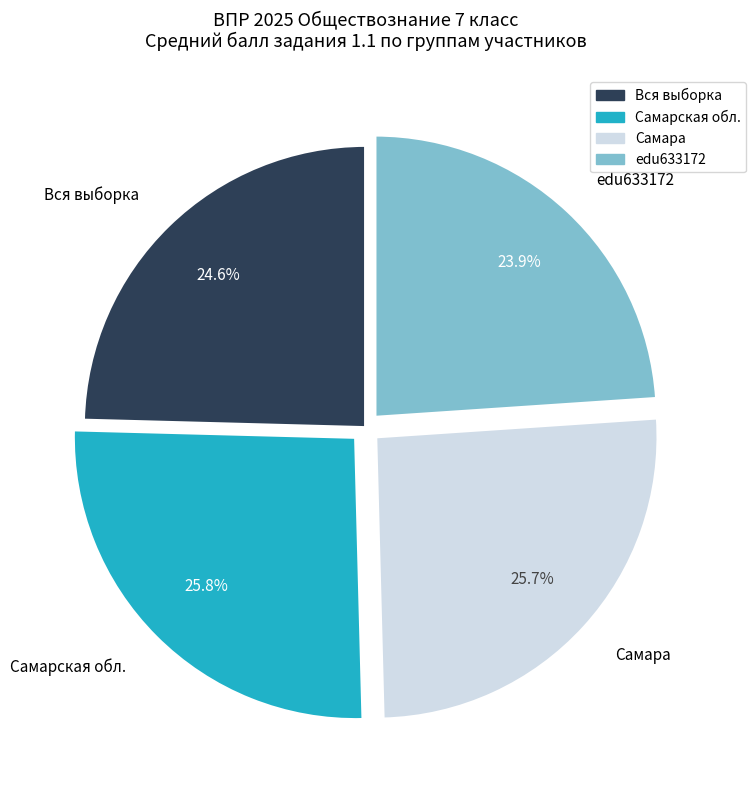

True or false: edu633172 accounts for 36% of the total.

False